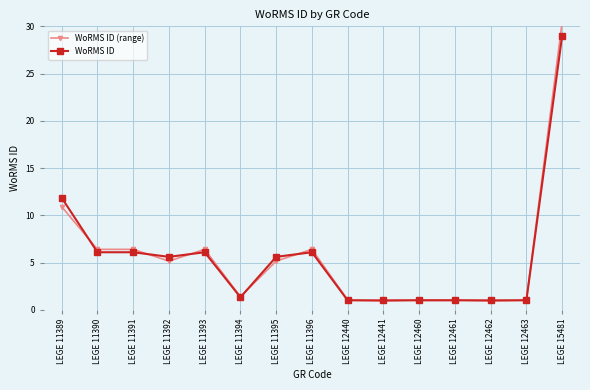

What is the value of the WoRMS ID point at the 7th from the left?

5.6